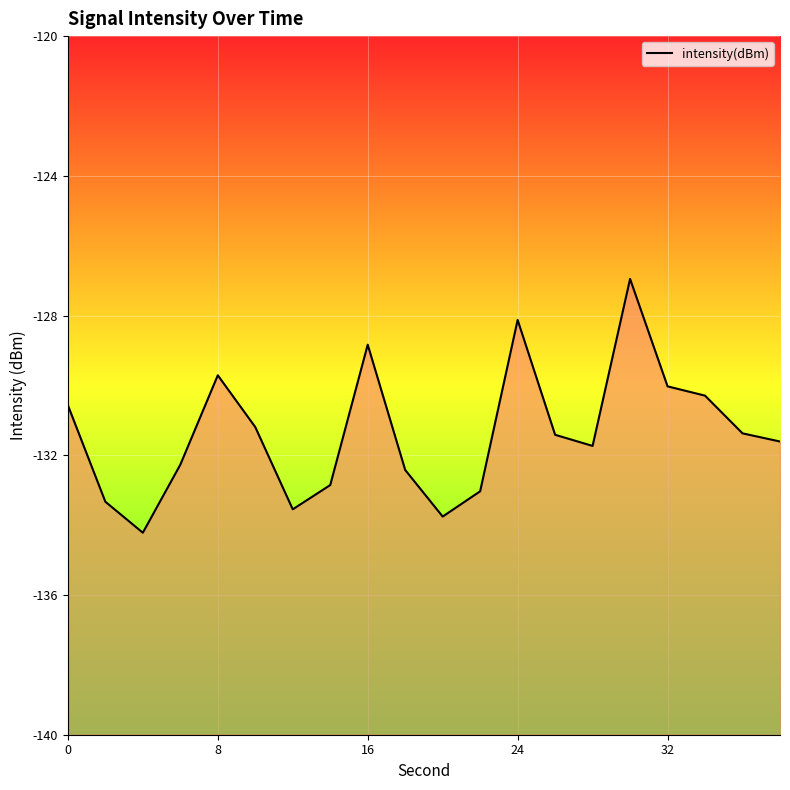

What is the minimum value shown in the chart?

-134.2